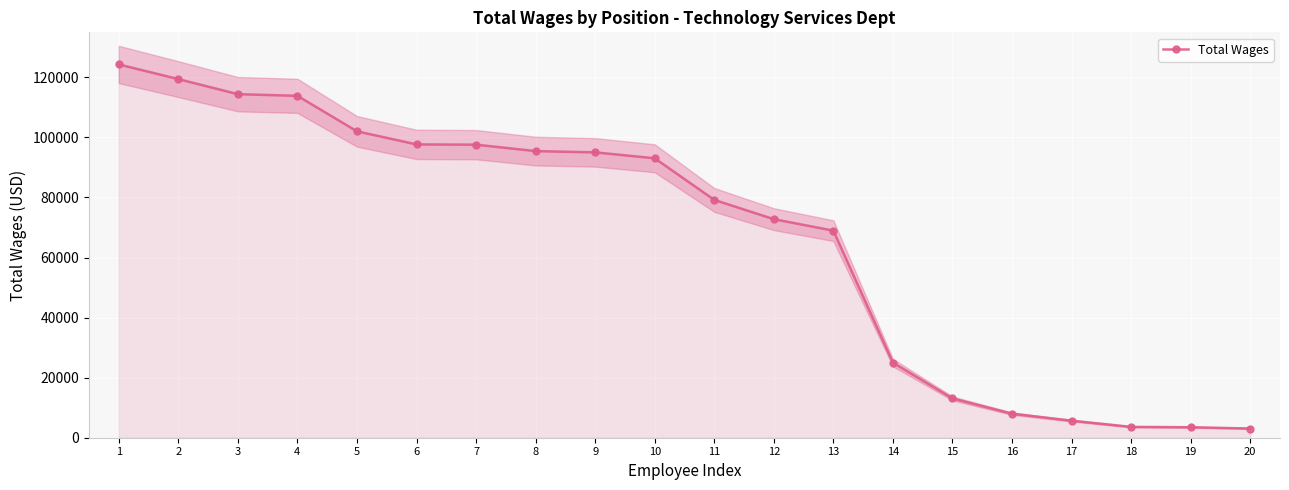

What is the value of the 5th point from the left?

102030